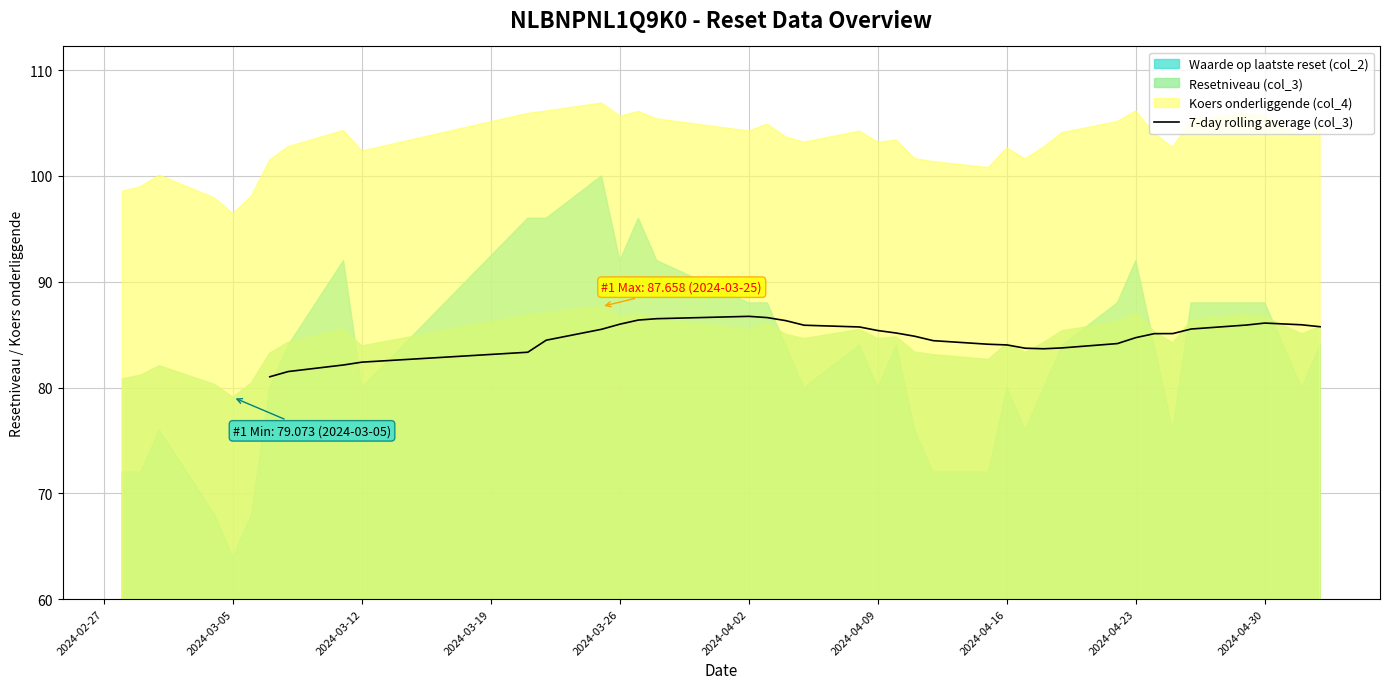

What is the highest value of the 7-day rolling average (col_3) series?

86.7